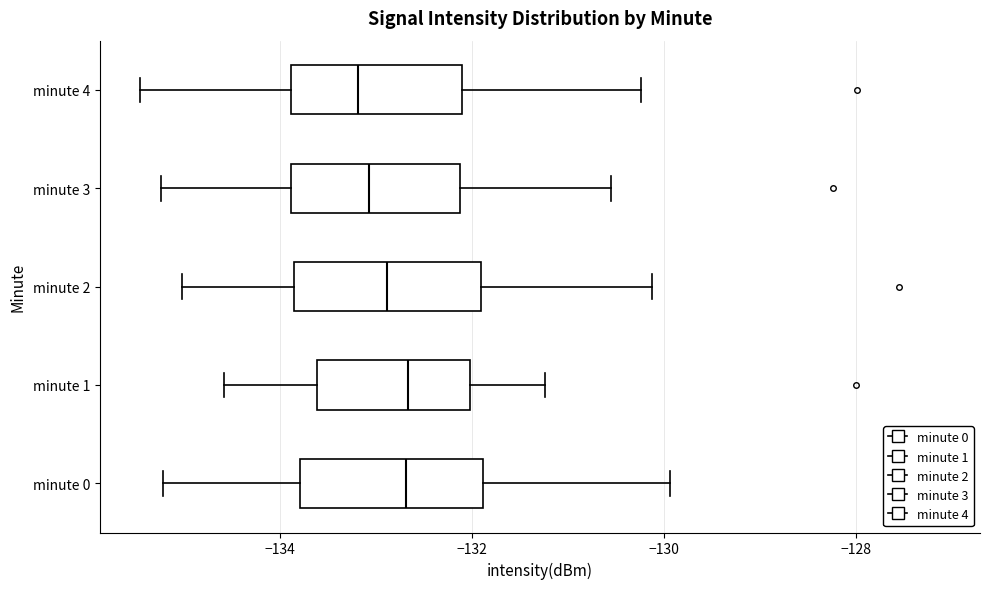

Reading bottom to top, transcribe this box plot: for each box, give where its median line is, the range the box spans, and where its two whiskers end, as read against the x-axis. The values are not printed on the chart, so give them approximately, as read against the axis.

minute 0: median -132.6, box -133.8 to -131.8, whiskers -135.2 to -130.0
minute 1: median -132.6, box -133.6 to -132.0, whiskers -134.6 to -131.2
minute 2: median -132.8, box -133.8 to -132.0, whiskers -135.0 to -130.2
minute 3: median -133.0, box -133.8 to -132.2, whiskers -135.2 to -130.6
minute 4: median -133.2, box -133.8 to -132.0, whiskers -135.4 to -130.2